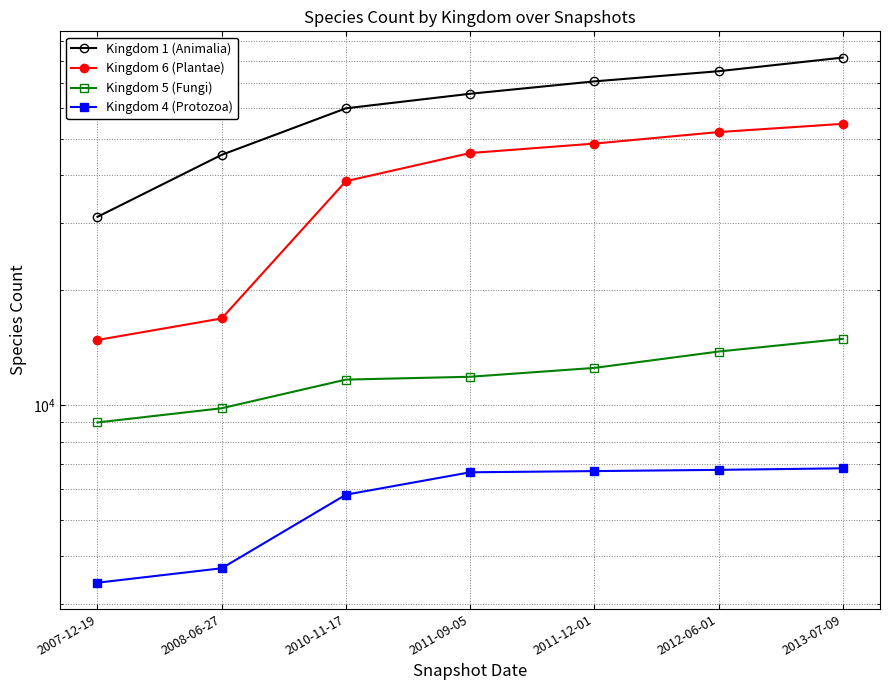

Rank the series by their maximum value, from lowest to highest.

Kingdom 4 (Protozoa), Kingdom 5 (Fungi), Kingdom 6 (Plantae), Kingdom 1 (Animalia)